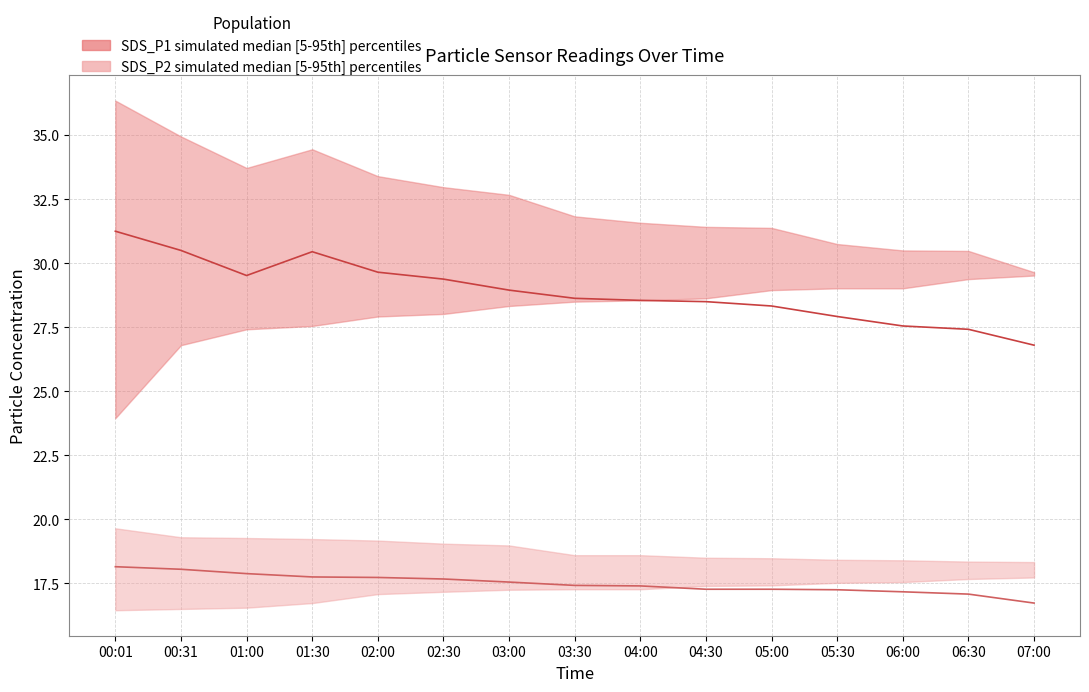

What is the value of the SDS_P1 median point at the 11th from the left?

28.3